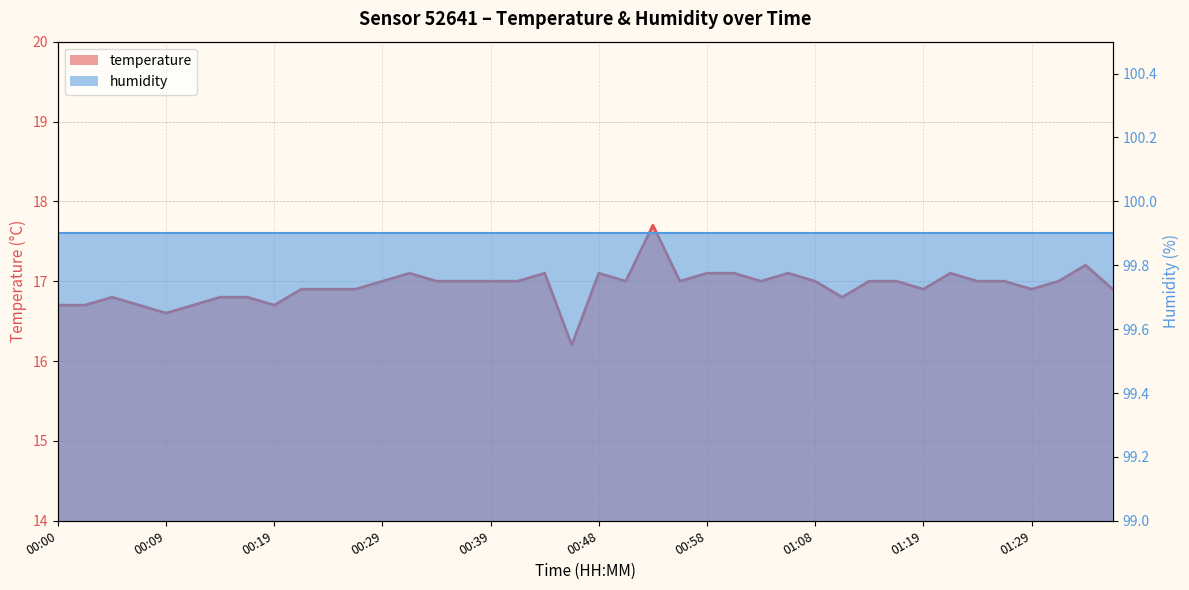

Is it true that the value at 01:11 is 16.8?

True